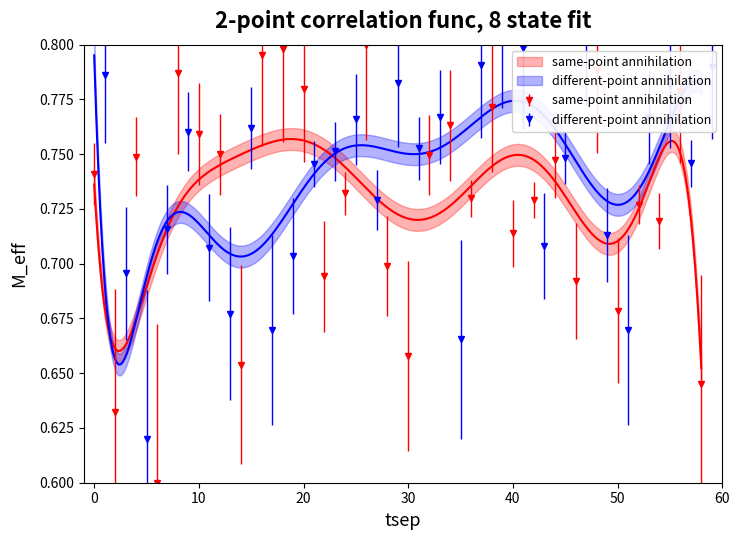

True or false: intensity(dBm) has more than 0 interior local peaks.

True